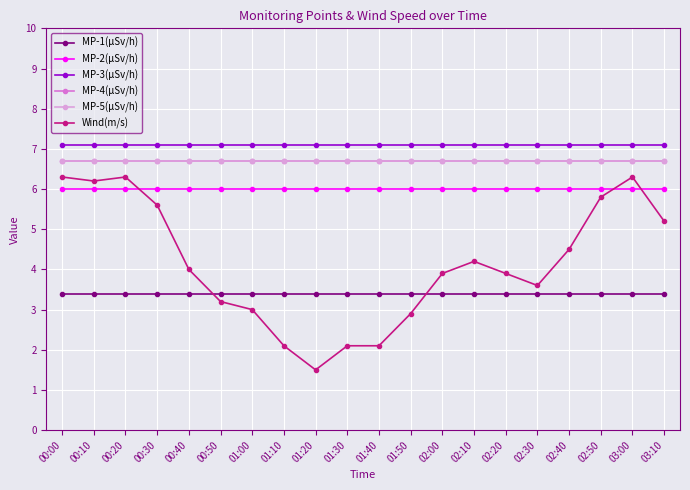

What is the total value across all series at 00:00?

36.2